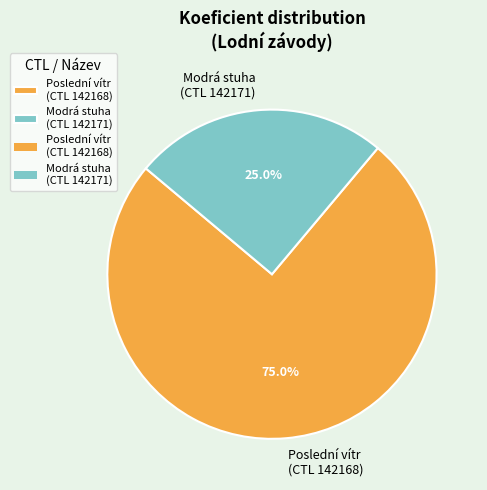

Which category has the smallest portion of the pie?

Modrá stuha (CTL 142171)